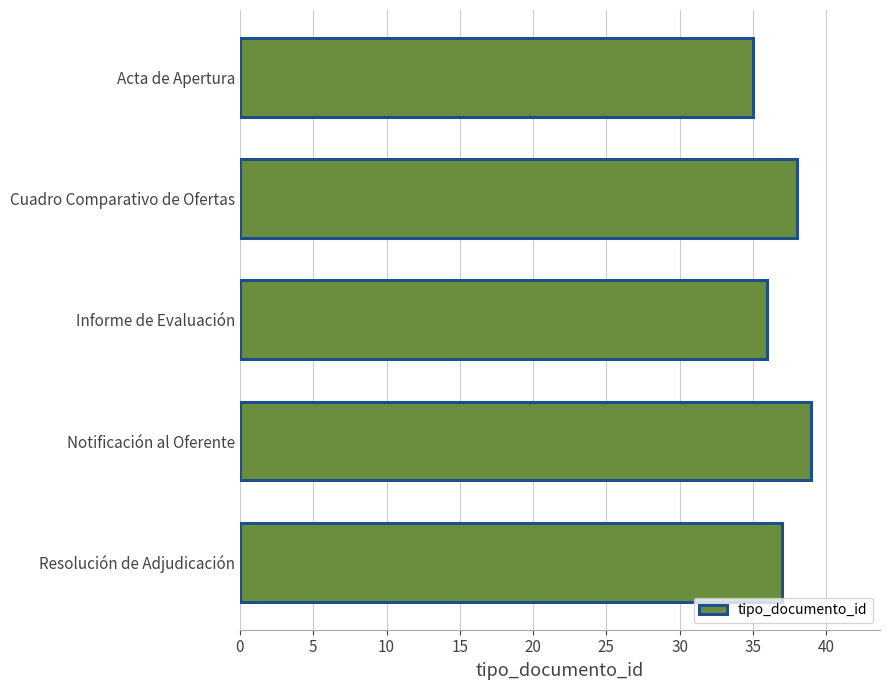

Rank the categories by value from lowest to highest.

Acta de Apertura, Informe de Evaluación, Resolución de Adjudicación, Cuadro Comparativo de Ofertas, Notificación al Oferente